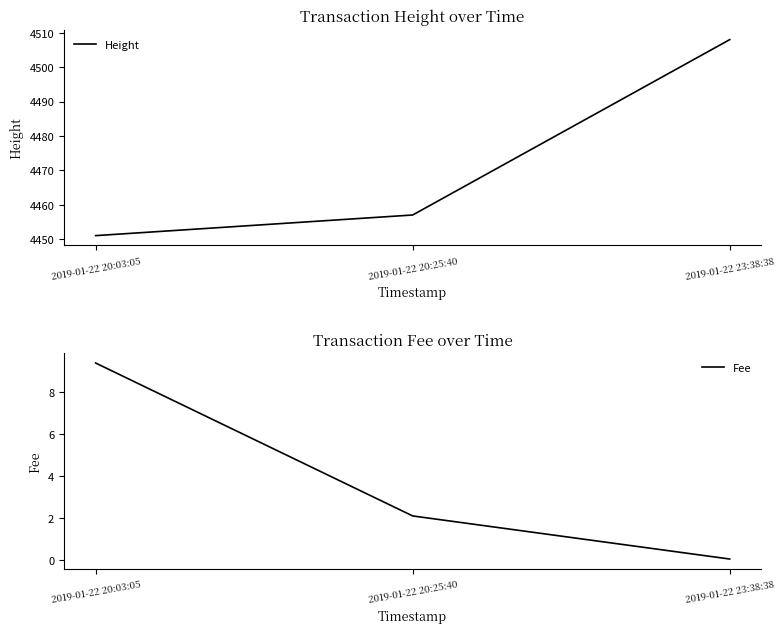

Read the Height value at 2019-01-22 20:25:40.

4457